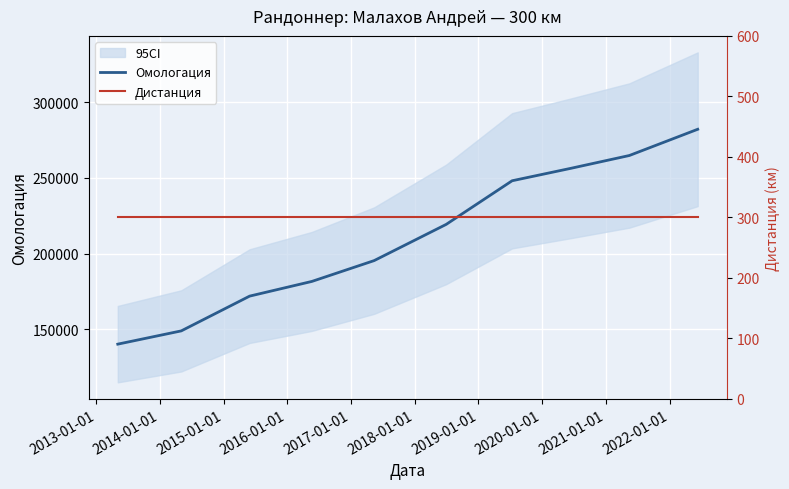

What is the maximum value for Омологация?

282088